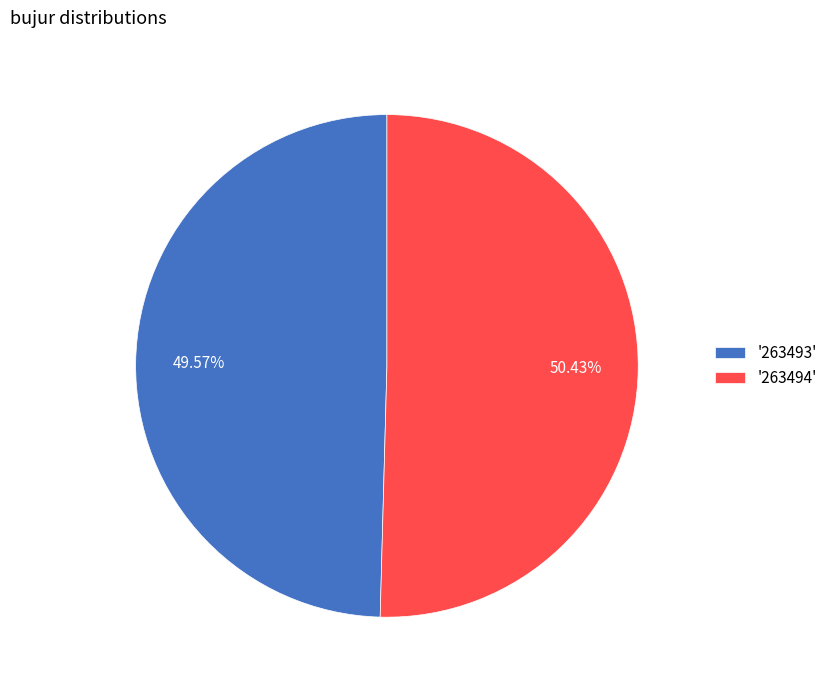

Between '263493' and '263494', which is larger?

'263494'